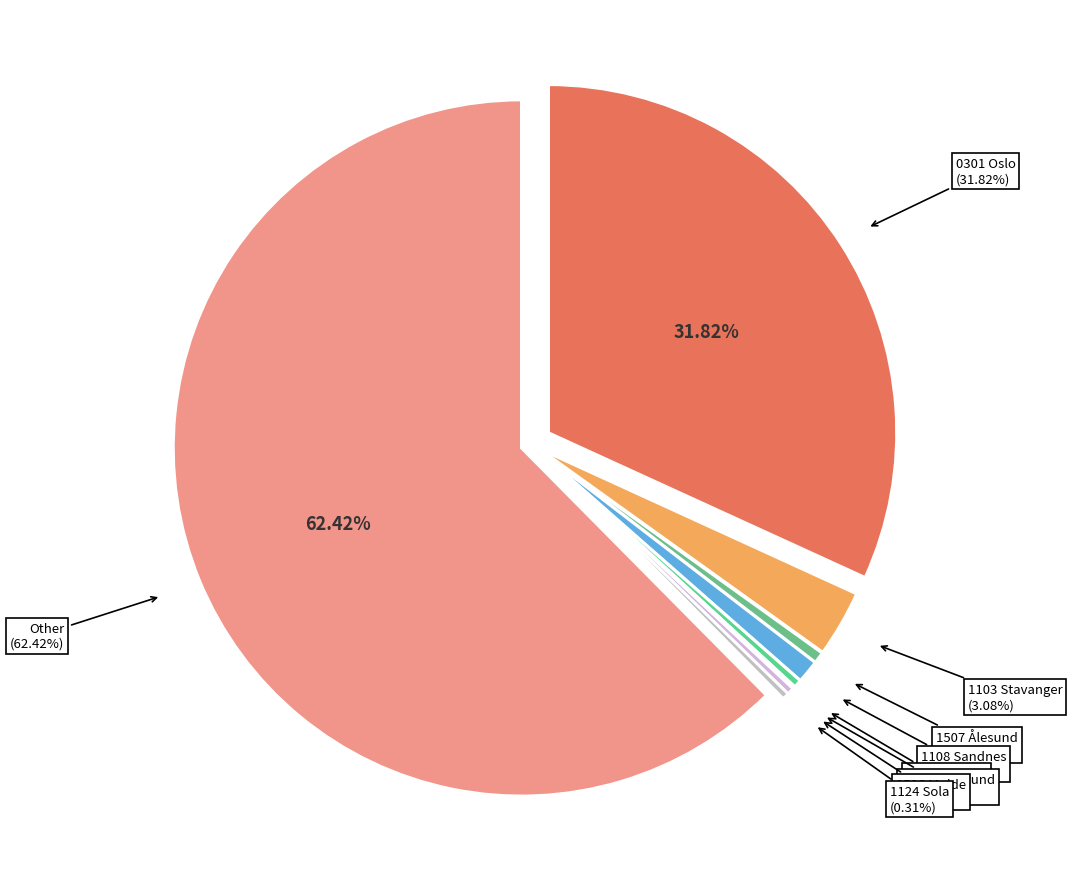

What is the smallest slice in the pie chart?

1101 Eigersund